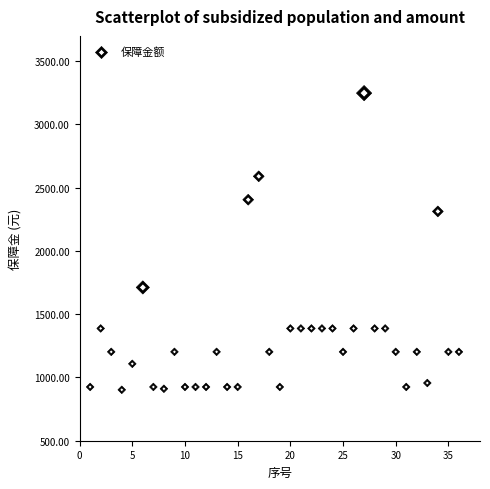

What Y value in the scatter plot is closest to 2075?

2312.5